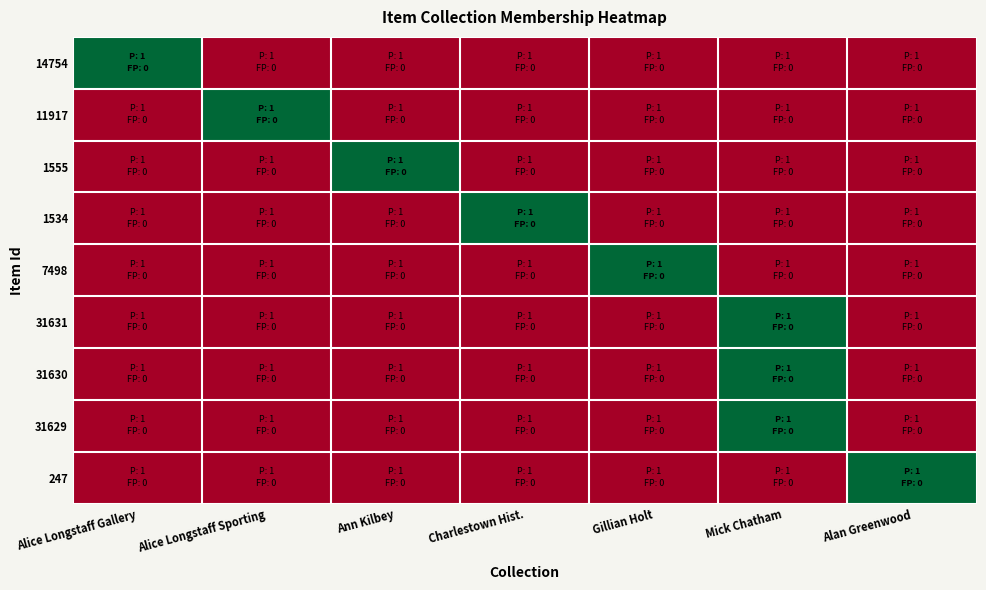

Reading right to left, list all the values displayed in this chart.

14754: Alan Greenwood=0	Mick Chatham=0	Gillian Holt=0	Charlestown Hist.=0	Ann Kilbey=0	Alice Longstaff Sporting=0	Alice Longstaff Gallery=1
11917: Alan Greenwood=0	Mick Chatham=0	Gillian Holt=0	Charlestown Hist.=0	Ann Kilbey=0	Alice Longstaff Sporting=1	Alice Longstaff Gallery=0
1555: Alan Greenwood=0	Mick Chatham=0	Gillian Holt=0	Charlestown Hist.=0	Ann Kilbey=1	Alice Longstaff Sporting=0	Alice Longstaff Gallery=0
1534: Alan Greenwood=0	Mick Chatham=0	Gillian Holt=0	Charlestown Hist.=1	Ann Kilbey=0	Alice Longstaff Sporting=0	Alice Longstaff Gallery=0
7498: Alan Greenwood=0	Mick Chatham=0	Gillian Holt=1	Charlestown Hist.=0	Ann Kilbey=0	Alice Longstaff Sporting=0	Alice Longstaff Gallery=0
31631: Alan Greenwood=0	Mick Chatham=1	Gillian Holt=0	Charlestown Hist.=0	Ann Kilbey=0	Alice Longstaff Sporting=0	Alice Longstaff Gallery=0
31630: Alan Greenwood=0	Mick Chatham=1	Gillian Holt=0	Charlestown Hist.=0	Ann Kilbey=0	Alice Longstaff Sporting=0	Alice Longstaff Gallery=0
31629: Alan Greenwood=0	Mick Chatham=1	Gillian Holt=0	Charlestown Hist.=0	Ann Kilbey=0	Alice Longstaff Sporting=0	Alice Longstaff Gallery=0
247: Alan Greenwood=1	Mick Chatham=0	Gillian Holt=0	Charlestown Hist.=0	Ann Kilbey=0	Alice Longstaff Sporting=0	Alice Longstaff Gallery=0